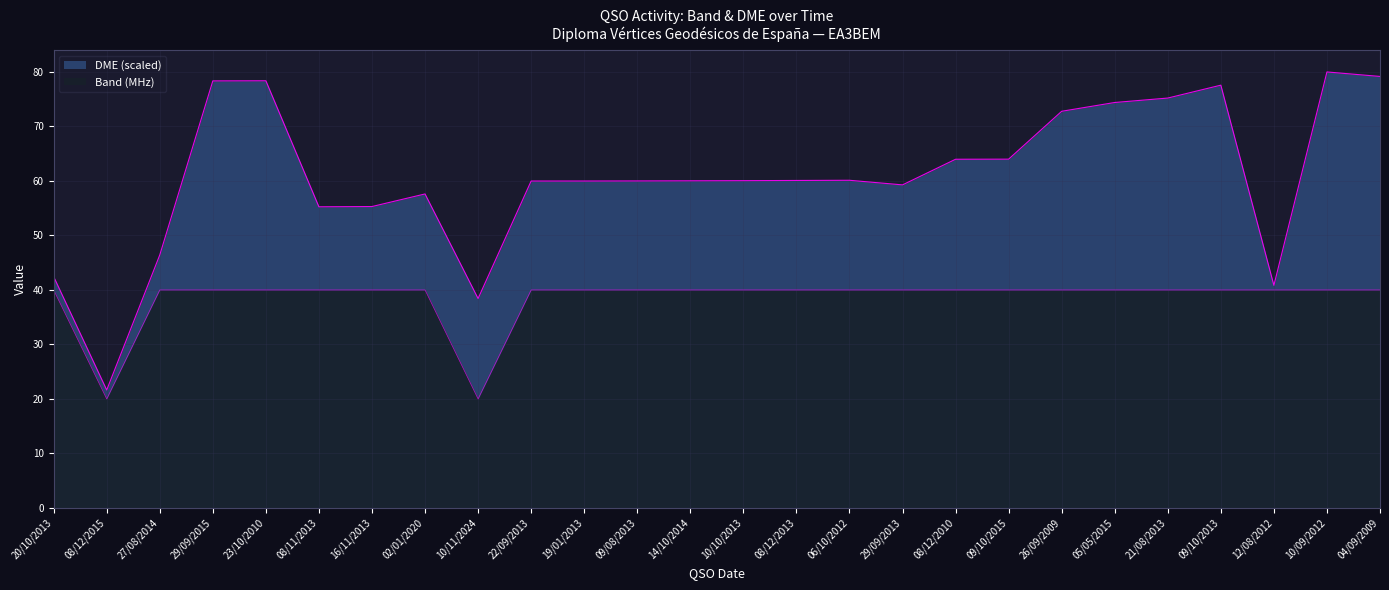

List the labels in order of value, smallest first.

08/12/2015, 10/11/2024, 20/10/2013, 27/08/2014, 29/09/2015, 23/10/2010, 08/11/2013, 16/11/2013, 02/01/2020, 22/09/2013, 19/01/2013, 09/08/2013, 14/10/2014, 10/10/2013, 08/12/2013, 06/10/2012, 29/09/2013, 08/12/2010, 09/10/2015, 26/09/2009, 05/05/2015, 21/08/2013, 09/10/2013, 12/08/2012, 10/09/2012, 04/09/2009